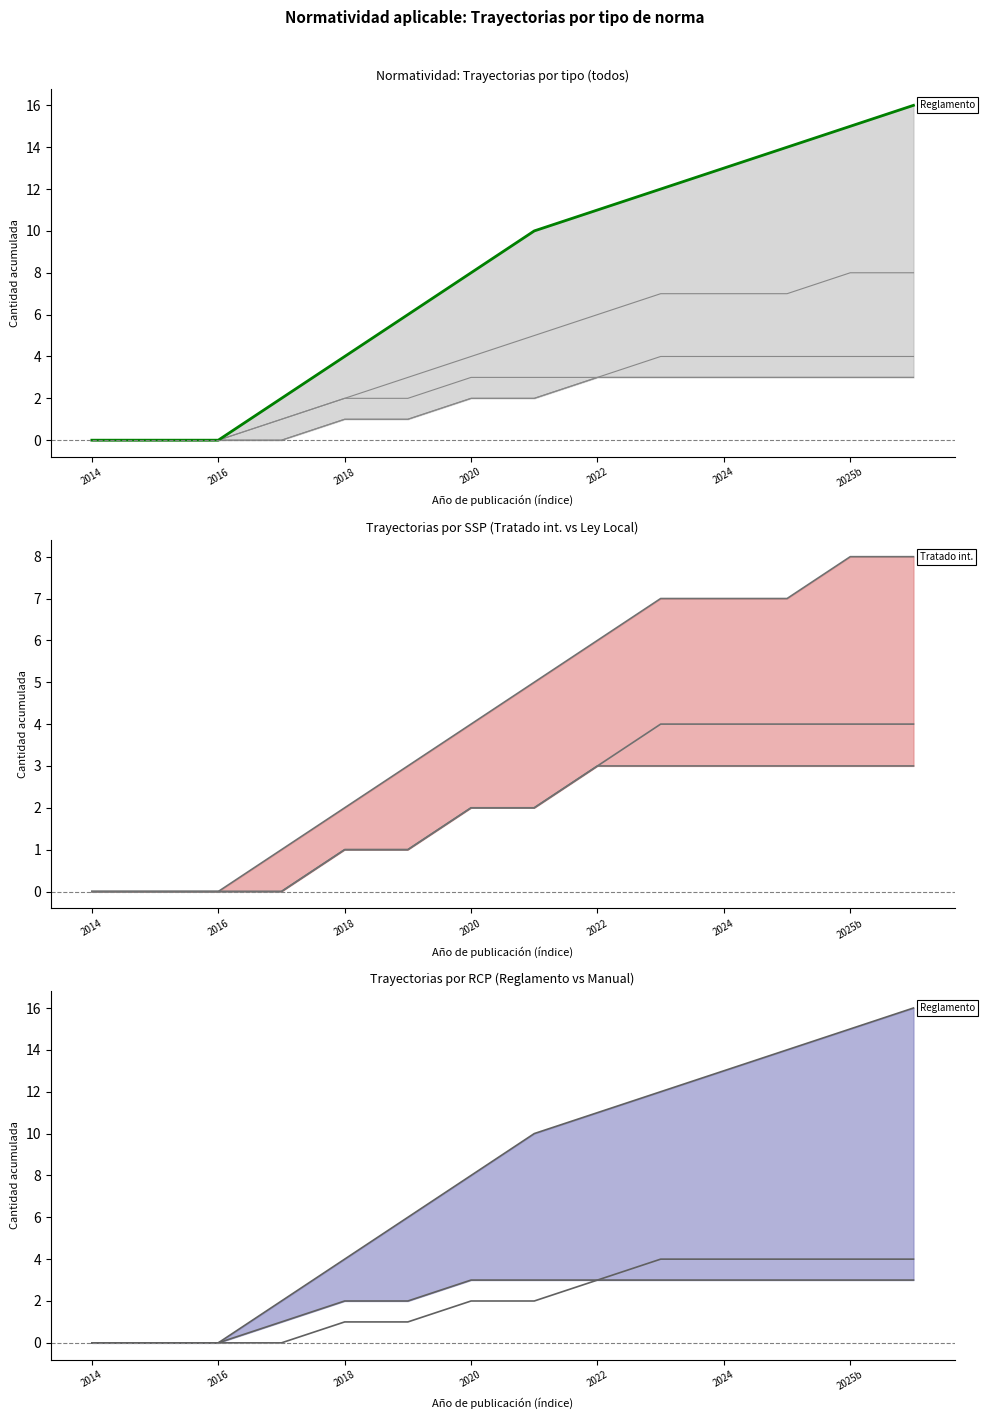

True or false: there are more than 0 points higher than both neighbors.

False